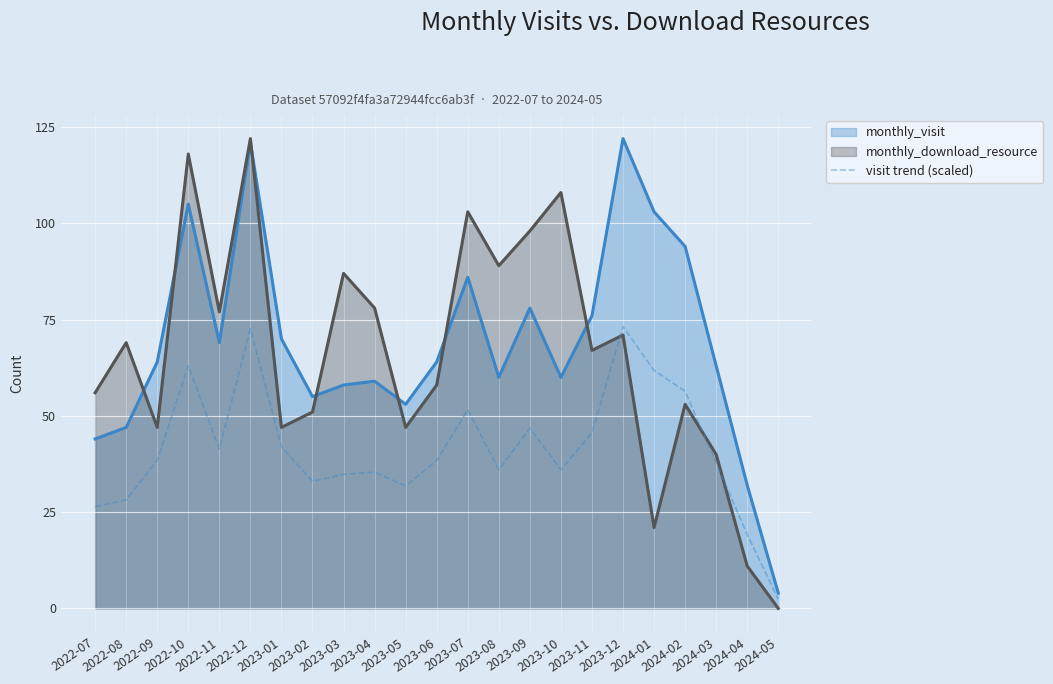

How many lines are shown in the chart?

3